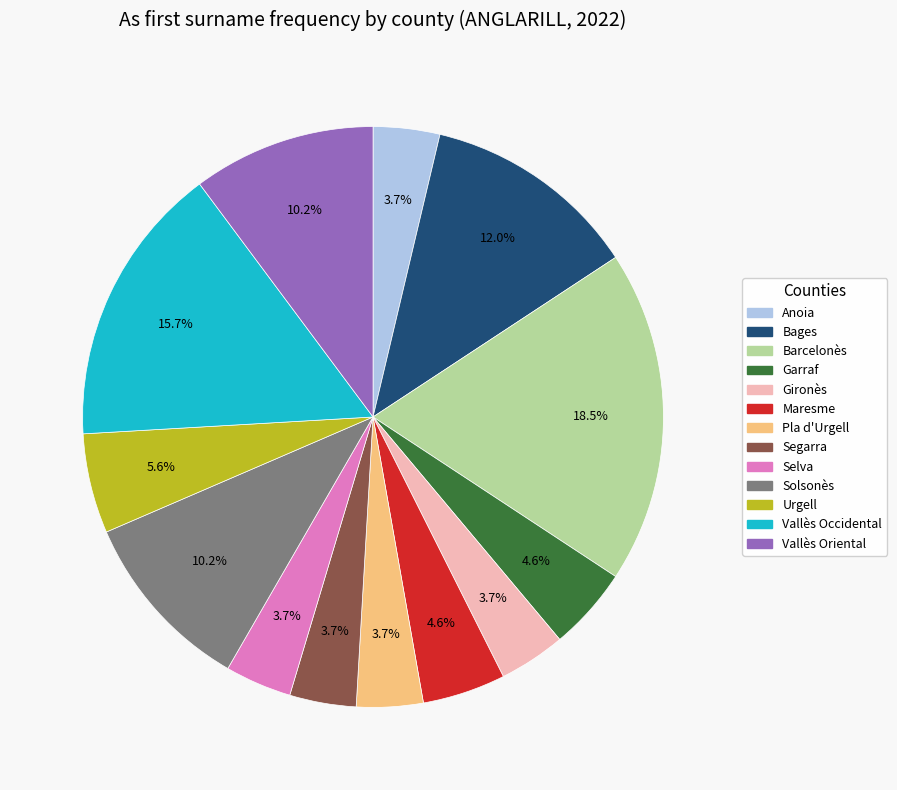

The Bages slice represents 5% of the pie. True or false?

False